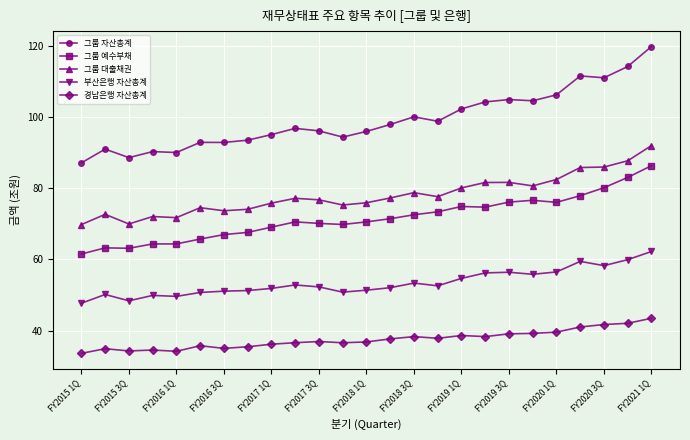

Which series has the largest total across all categories?

그룹 자산총계